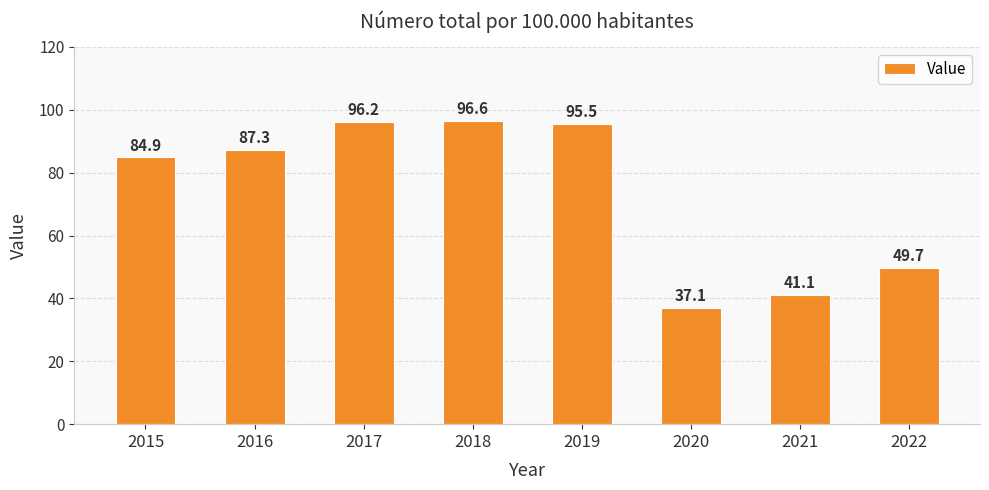

What value does the data have at 2020?

37.1